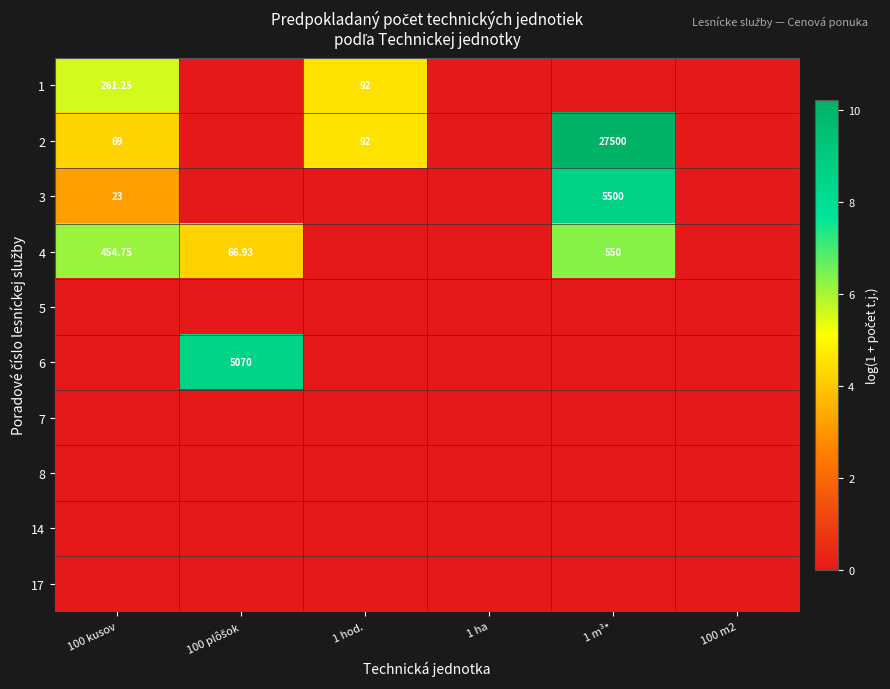

Rank the series by their maximum value, from highest to lowest.

2, 3, 6, 4, 1, 5, 7, 8, 14, 17